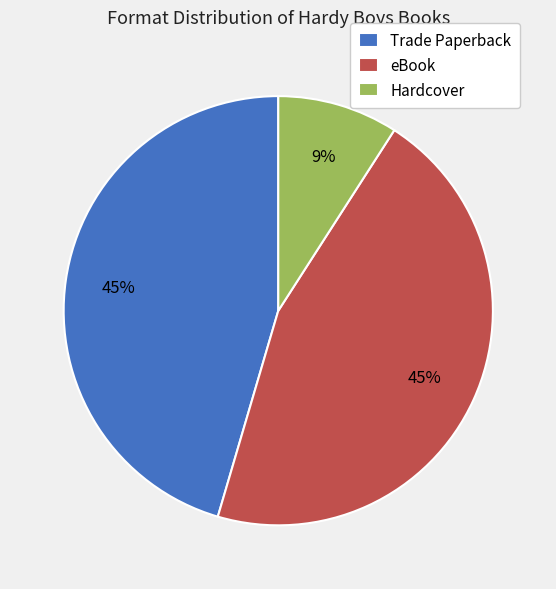

Is the sum of eBook and Trade Paperback greater than half?

Yes